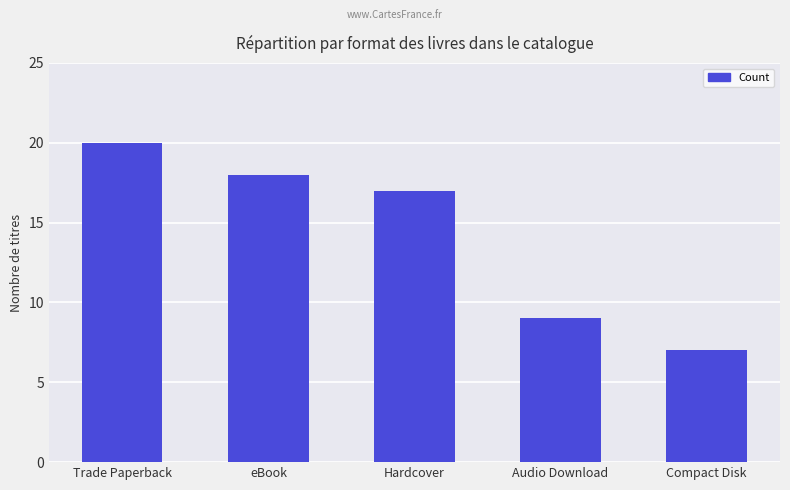

What value does the data have at Trade Paperback, to the nearest 10?

20